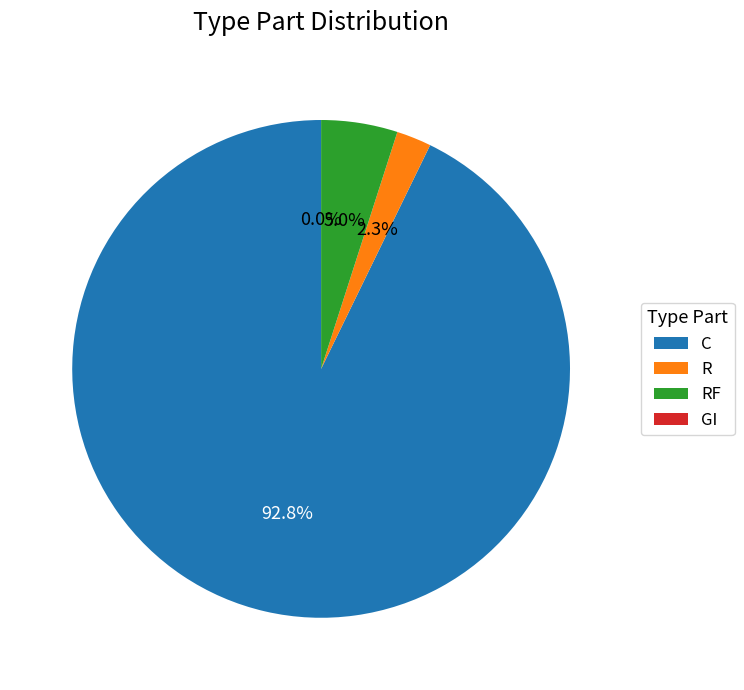

Do RF and C together represent more than half of the pie?

Yes